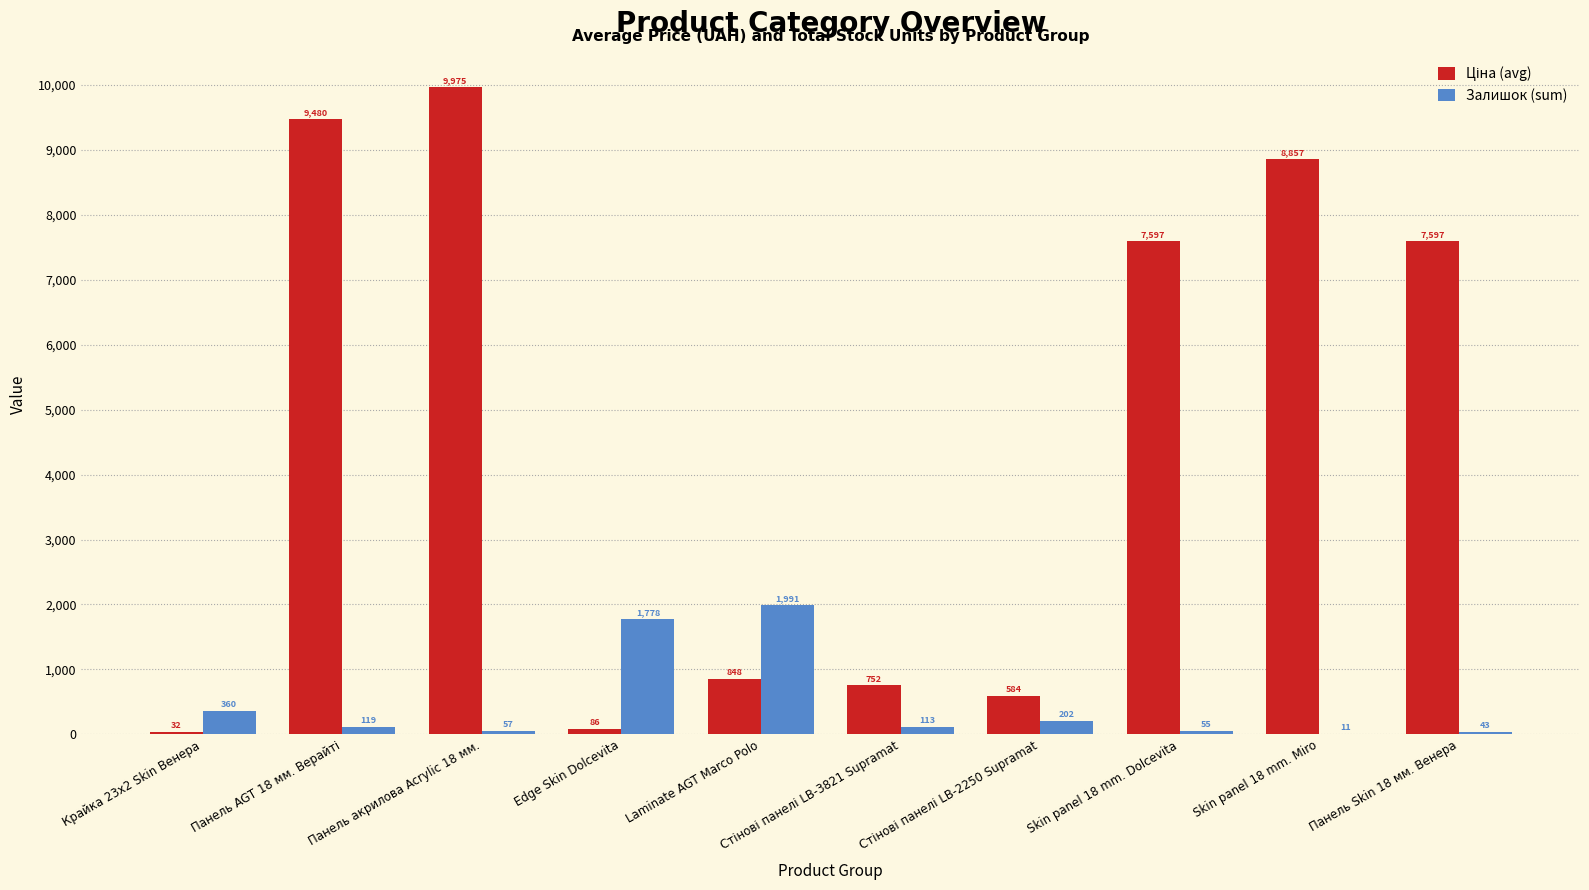

What is the maximum value for Залишок (sum)?

1991.0